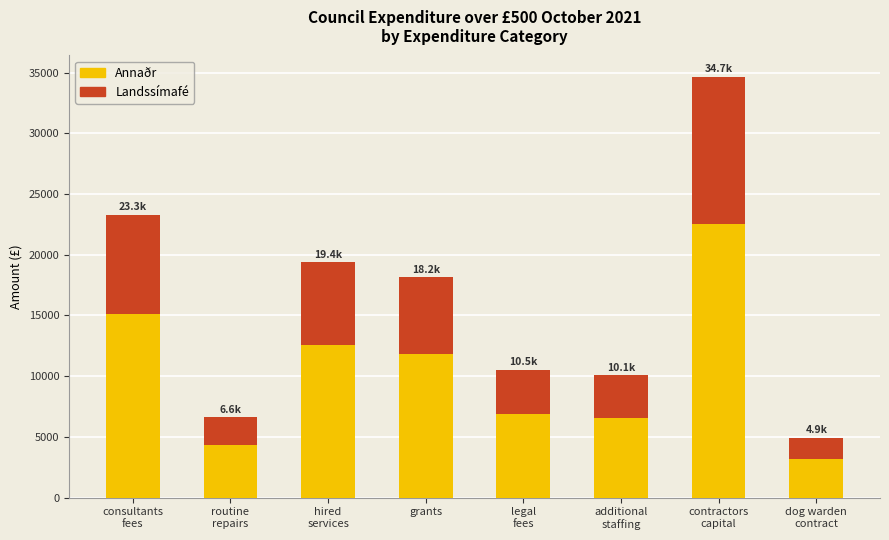

Reading left to right, list the values for the Annaðr series.

15145.0	4294.8	12601.6	11798.9	6852.3	6550.5	22534.9	3195.8